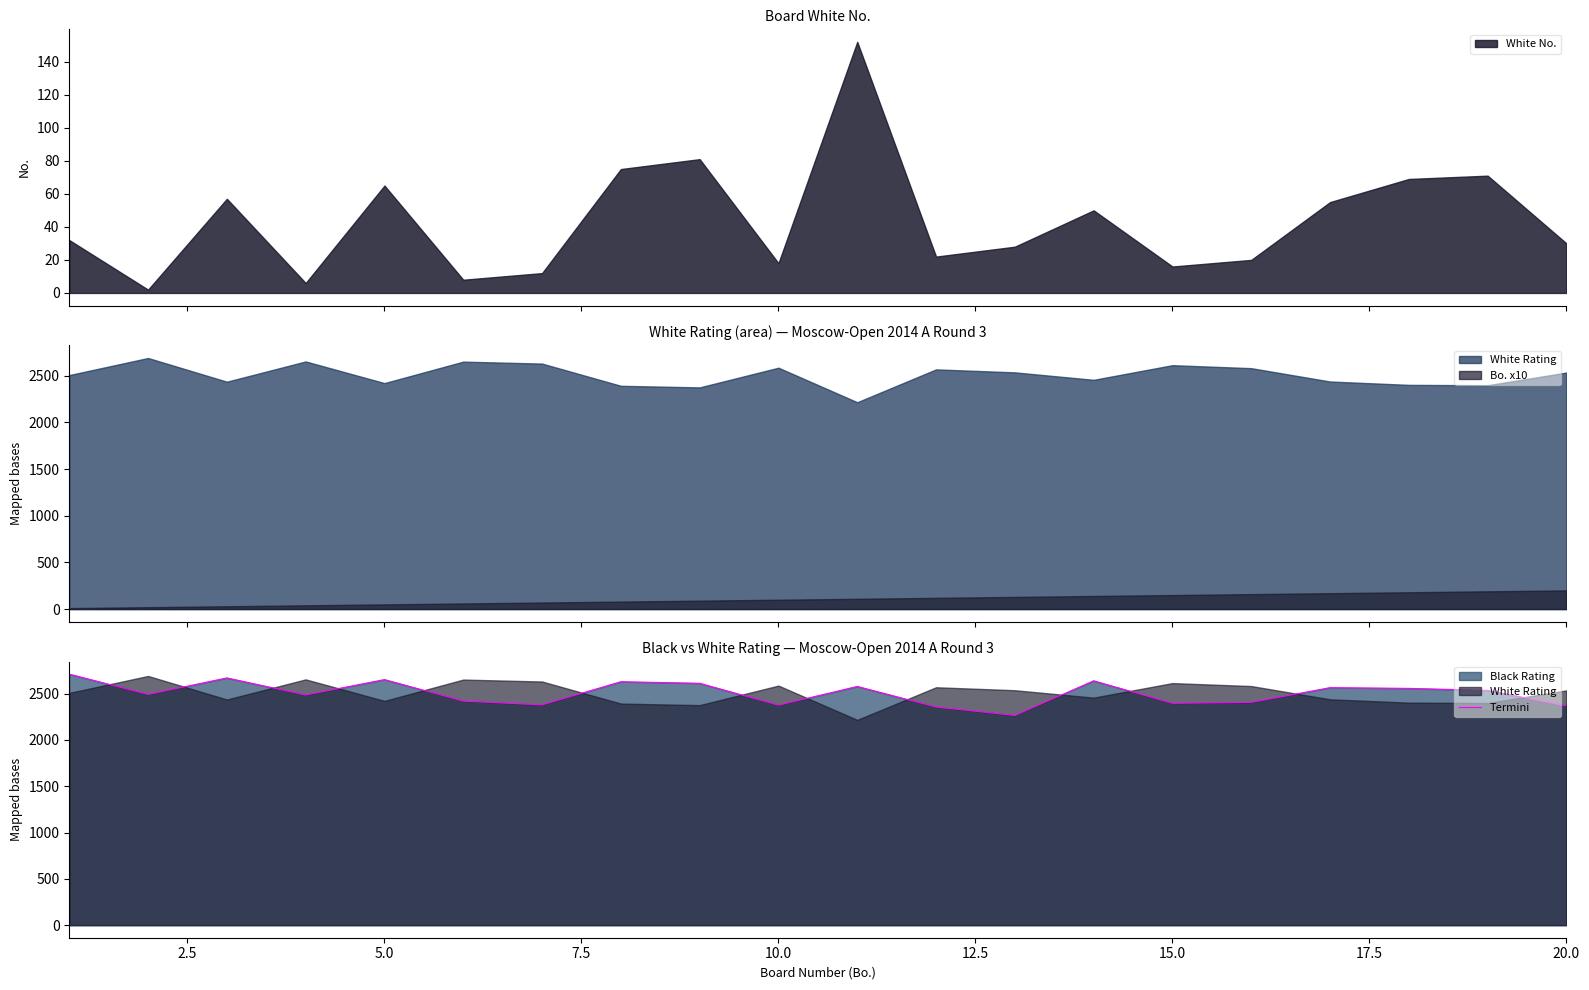

How many data points are less than 2534?

10